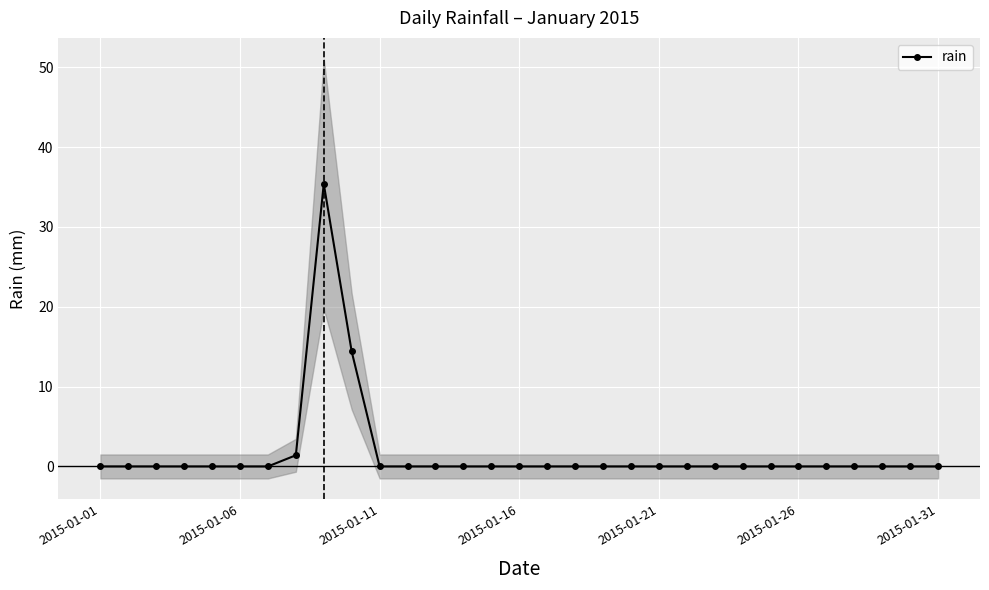

True or false: rain has a value of 22.4 at 2015-01-21.

False